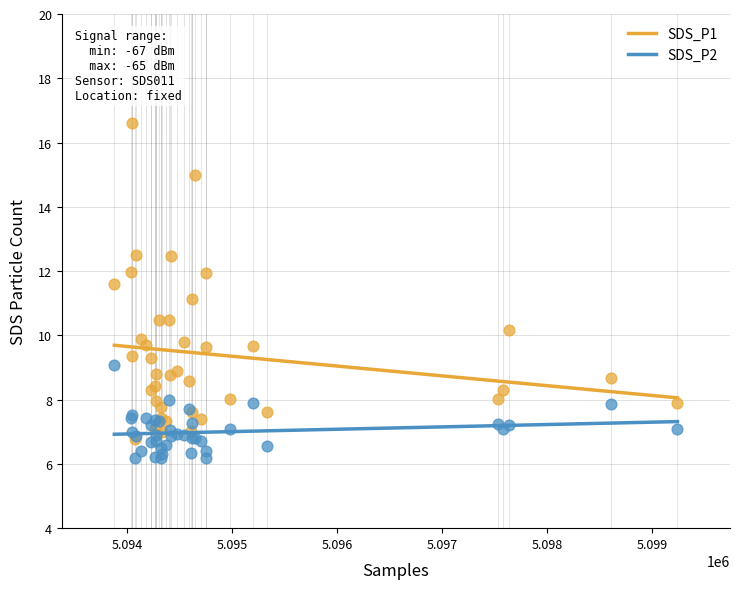

What are all the series names shown in the legend?

SDS_P1, SDS_P2